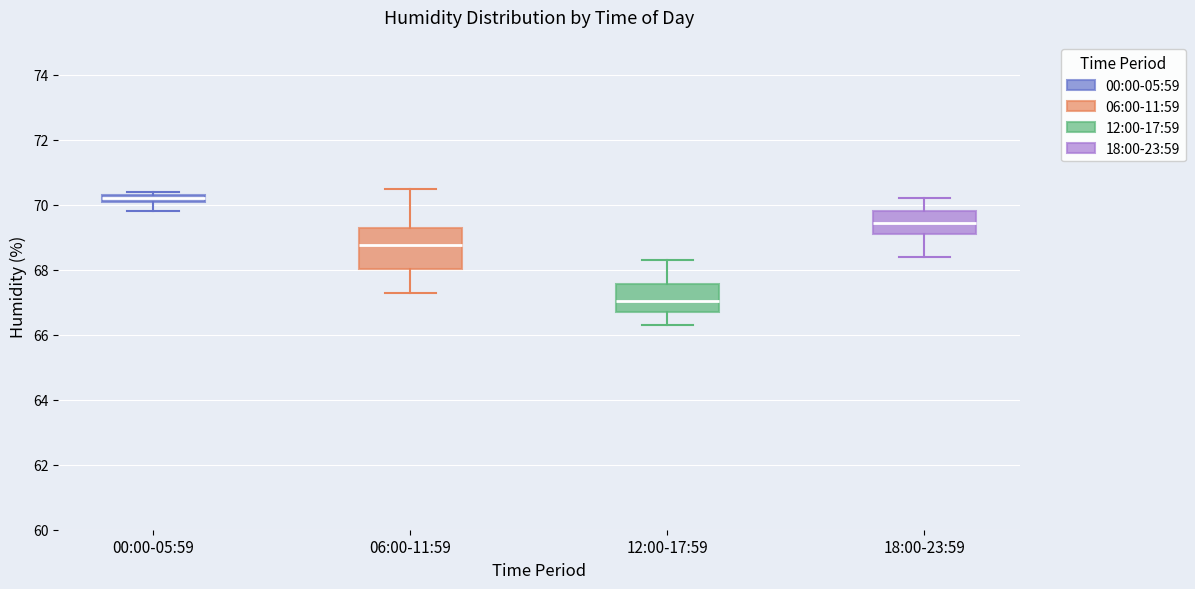

Which box has the highest median line?

00:00-05:59